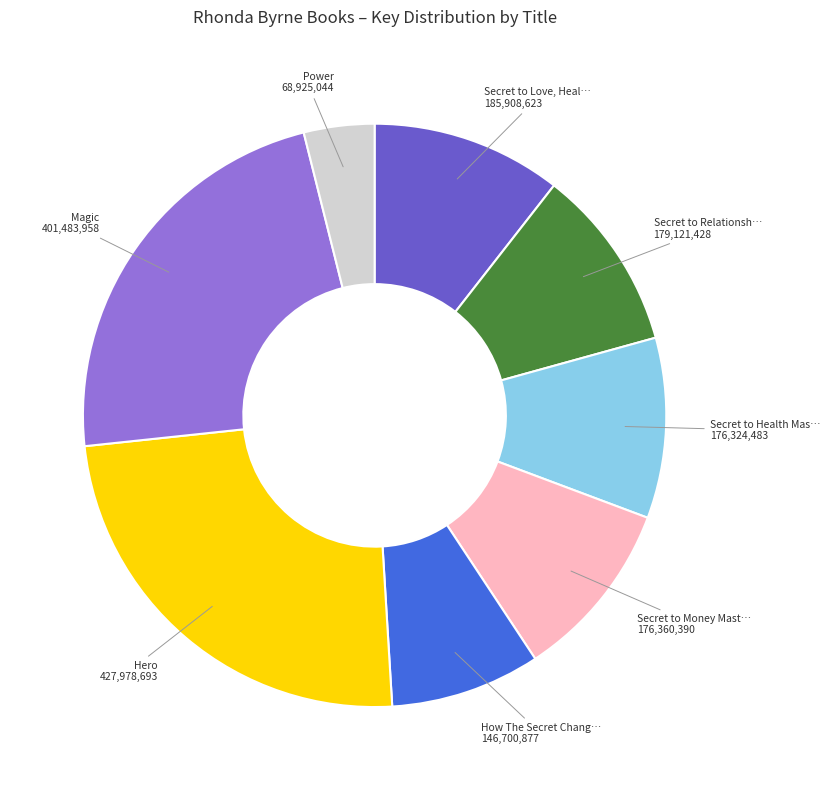

Is there a majority slice in this chart?

No